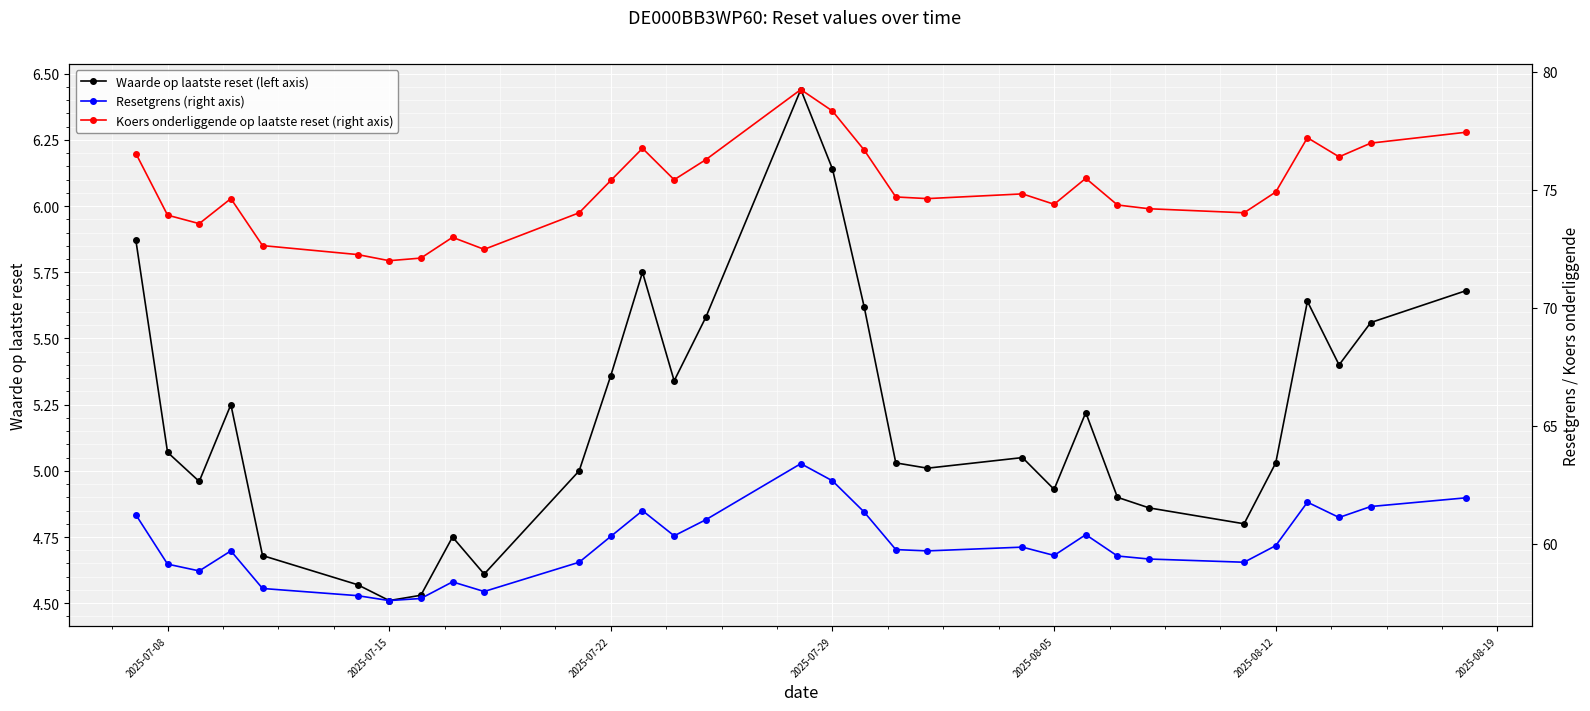

True or false: Waarde op laatste reset (left axis) has more than 0 interior local peaks.

True